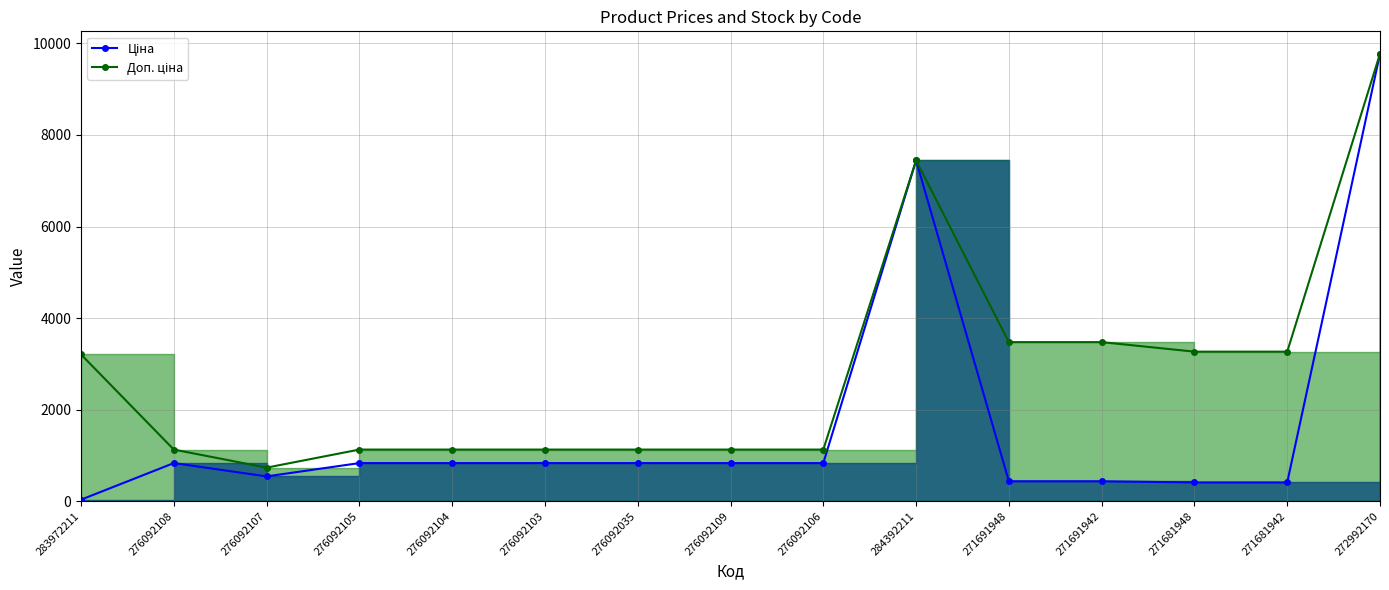

Reading left to right, extract all data points from this chart.

3205.0	1126.7	732.0	1126.7	1126.7	1126.7	1126.7	1126.7	1126.7	7444.6	3474.1	3474.1	3265.8	3265.8	9775.5